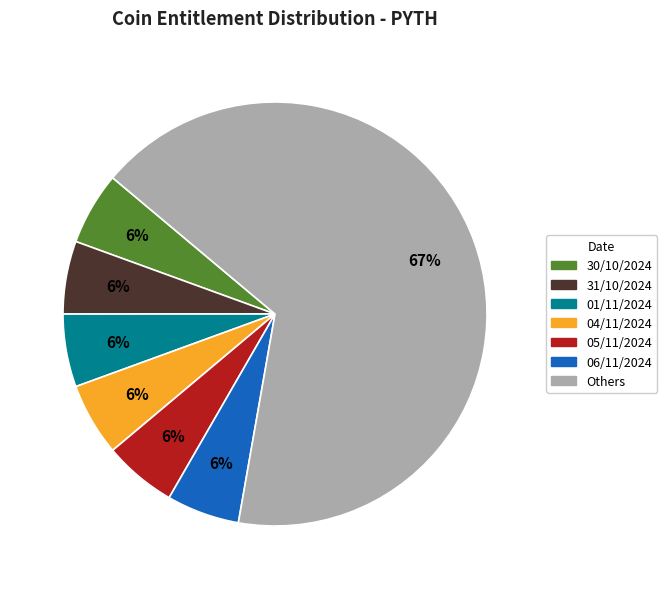

How many slices are in this pie chart?

7